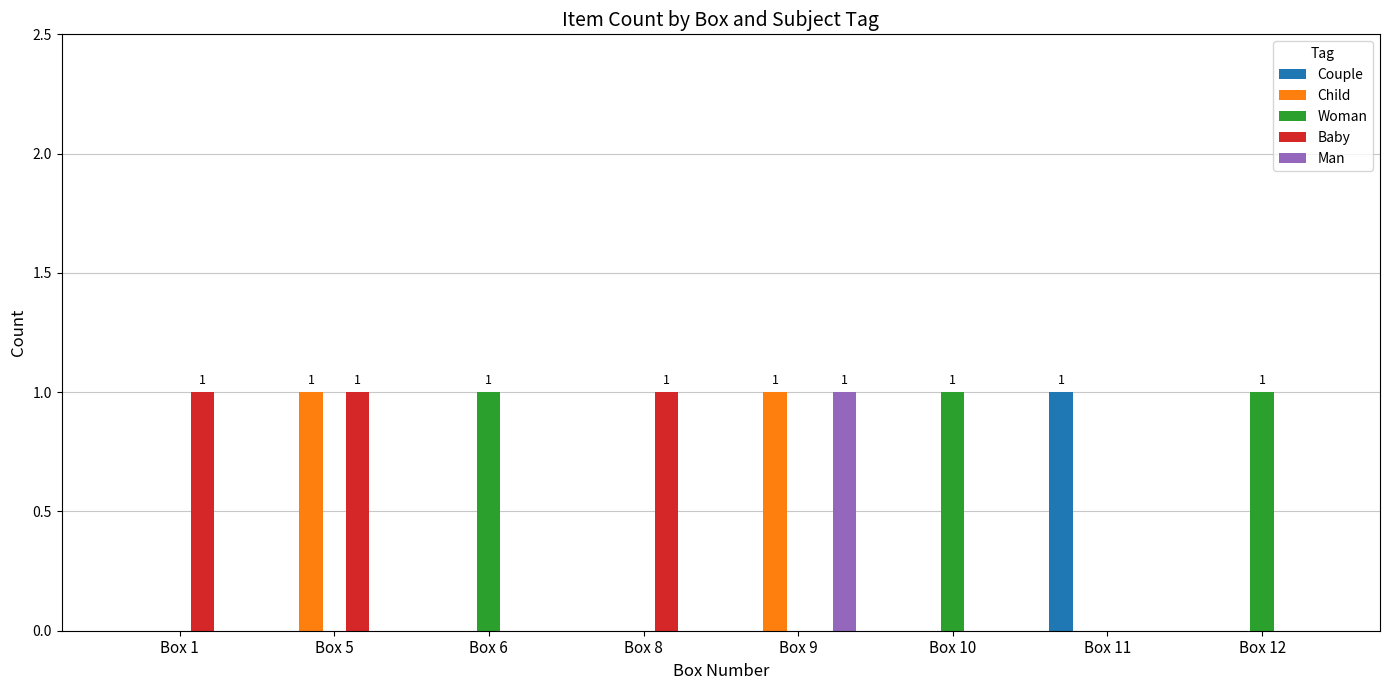

The value of Child at Box 1 is 0. True or false?

True